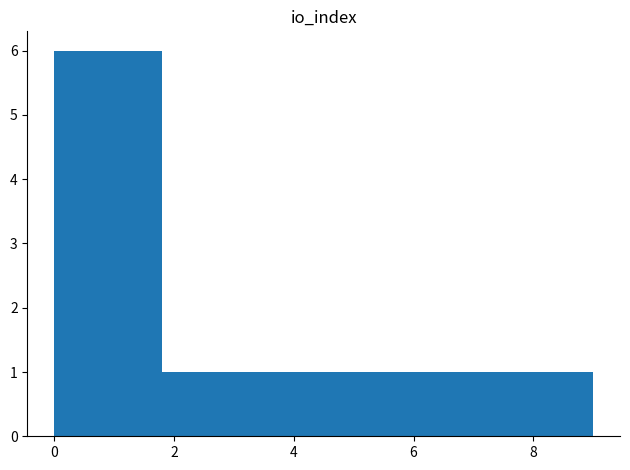

How tall is the bar that spans 0.0 to 0.9 on the x-axis? Neither the bar edges nor the heights are printed on the chart, so give them approximately, as read against the axes.

6